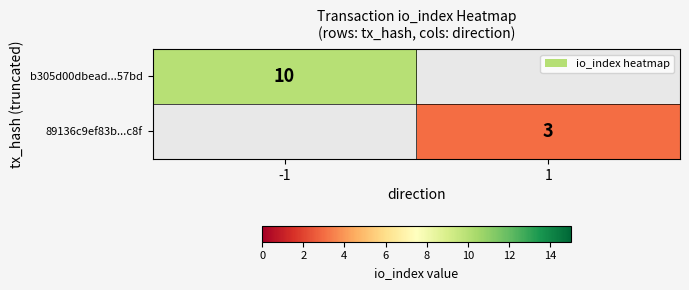

The 89136c9ef83b...c8f series shows 3 at 1. True or false?

True